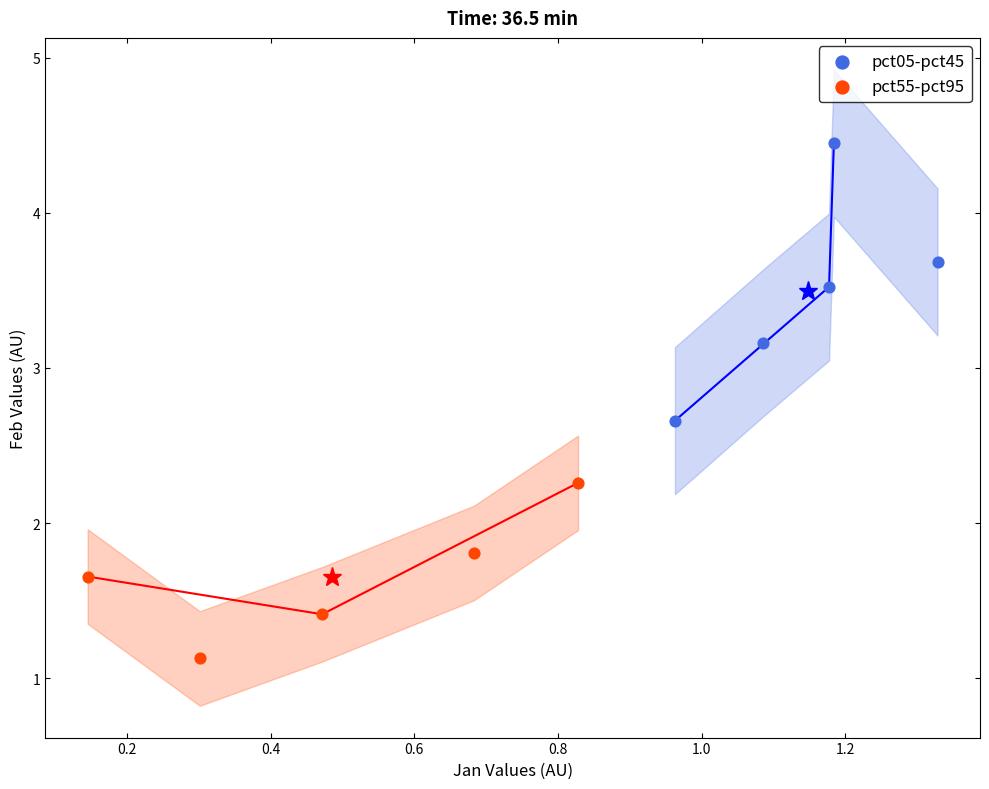

What are all the series names shown in the legend?

pct05-pct45, pct55-pct95